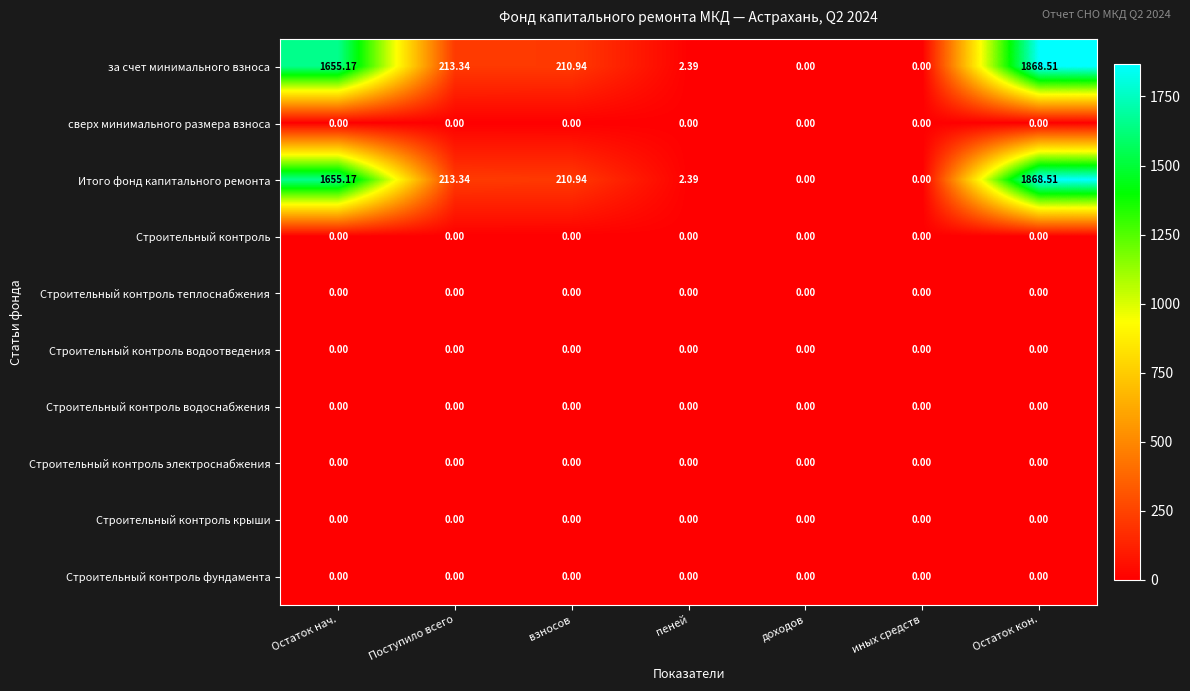

At which category is the sum across all series the highest?

Остаток кон.